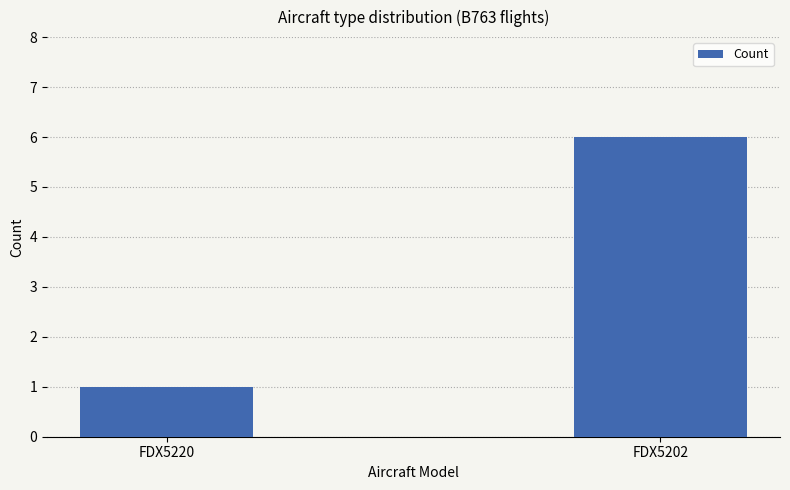

What is the change in value from FDX5220 to FDX5202?

+5